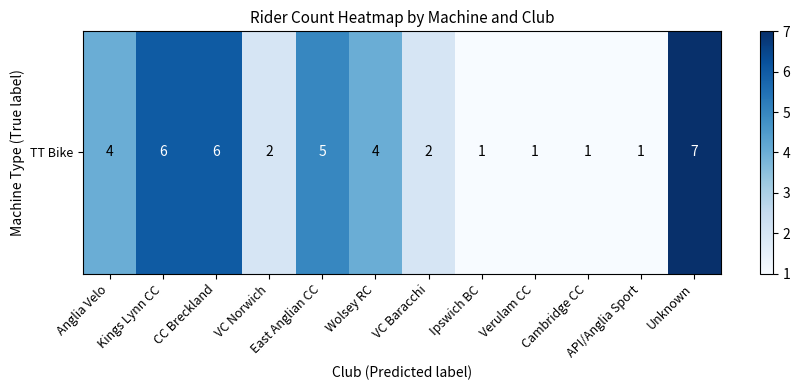

Reading left to right, list all the values displayed in this chart.

Anglia Velo=4	Kings Lynn CC=6	CC Breckland=6	VC Norwich=2	East Anglian CC=5	Wolsey RC=4	VC Baracchi=2	Ipswich BC=1	Verulam CC=1	Cambridge CC=1	API/Anglia Sport=1	Unknown=7